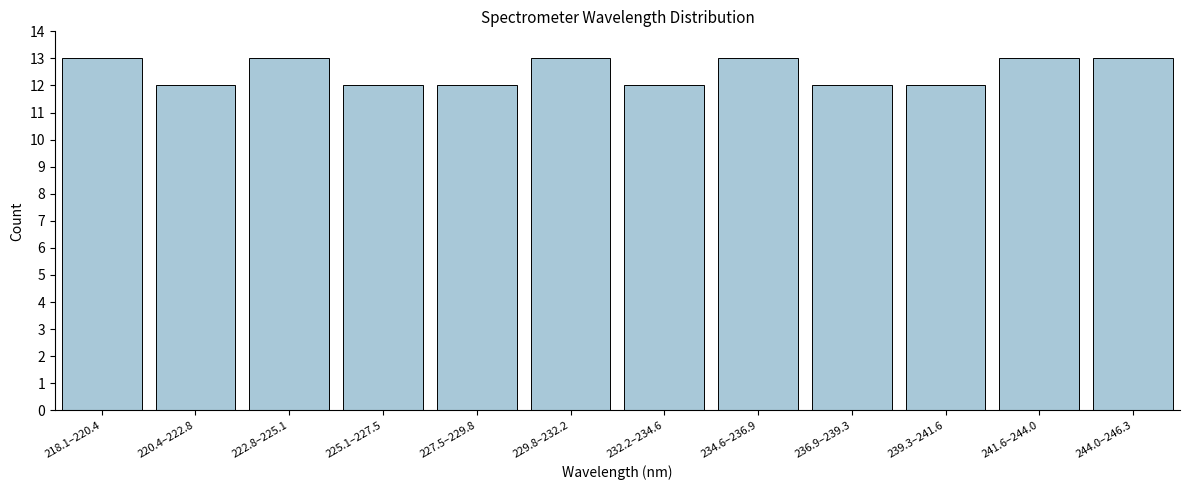

Reading left to right, what are all the values shown in this chart?

218.1–220.4=13	220.4–222.8=12	222.8–225.1=13	225.1–227.5=12	227.5–229.8=12	229.8–232.2=13	232.2–234.6=12	234.6–236.9=13	236.9–239.3=12	239.3–241.6=12	241.6–244.0=13	244.0–246.3=13